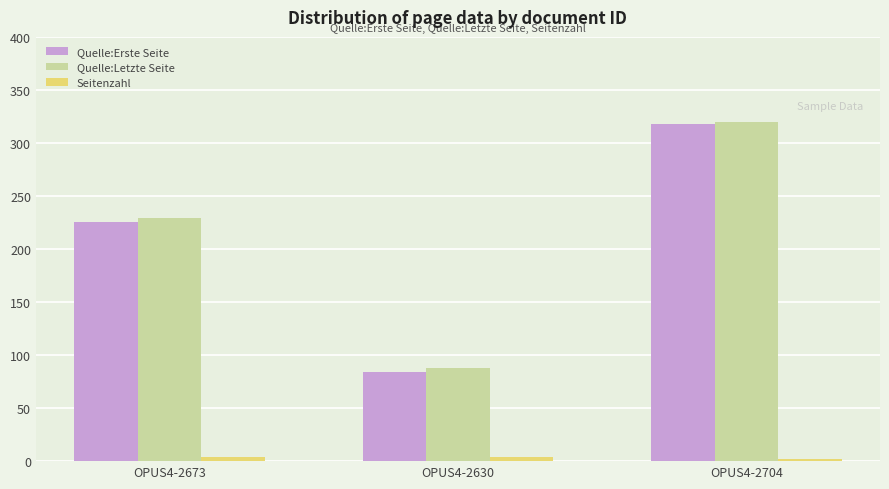

How many data points does each series have?

3